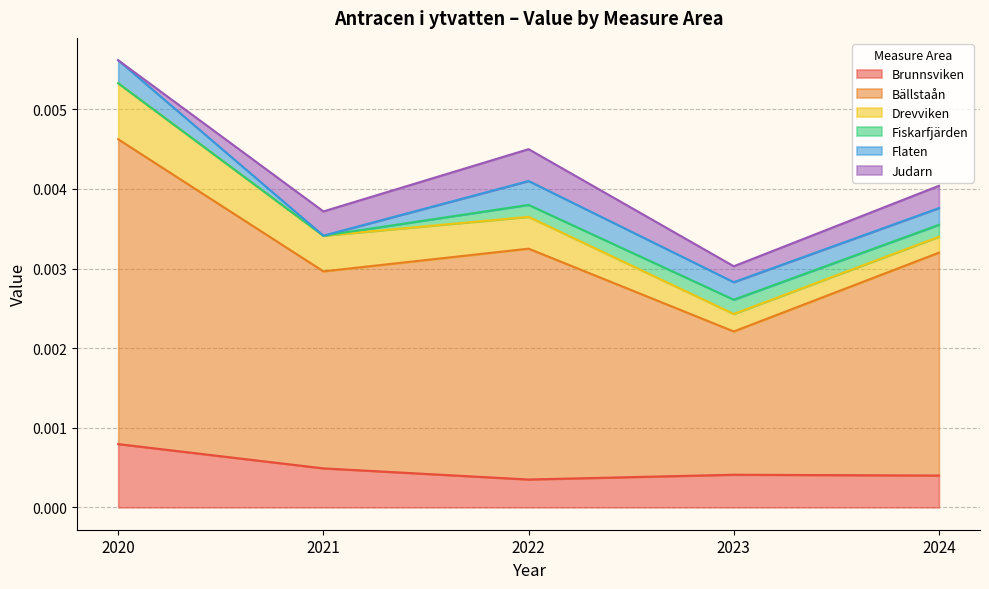

The value of Fiskarfjärden at 2024 is 0.0. True or false?

True